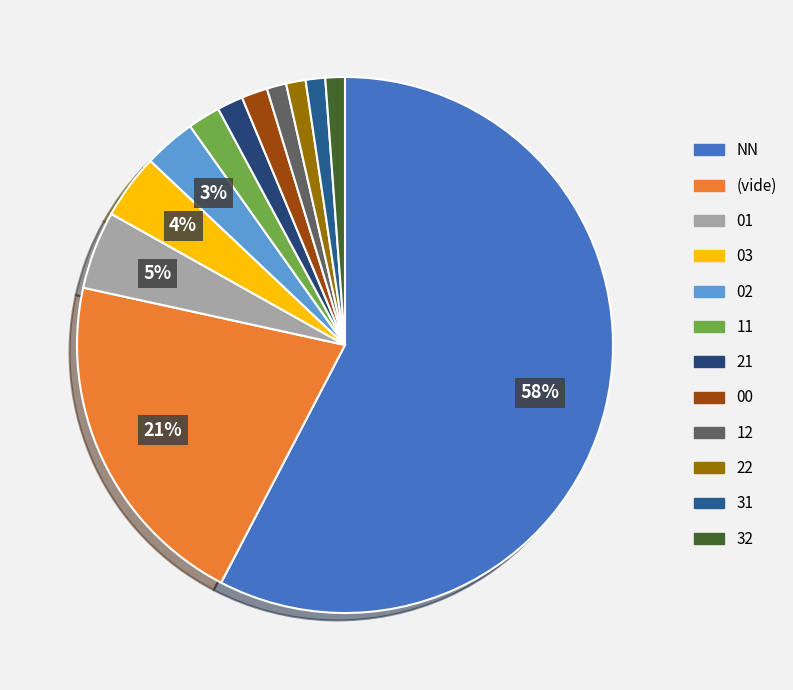

What is the largest slice in the pie chart?

NN